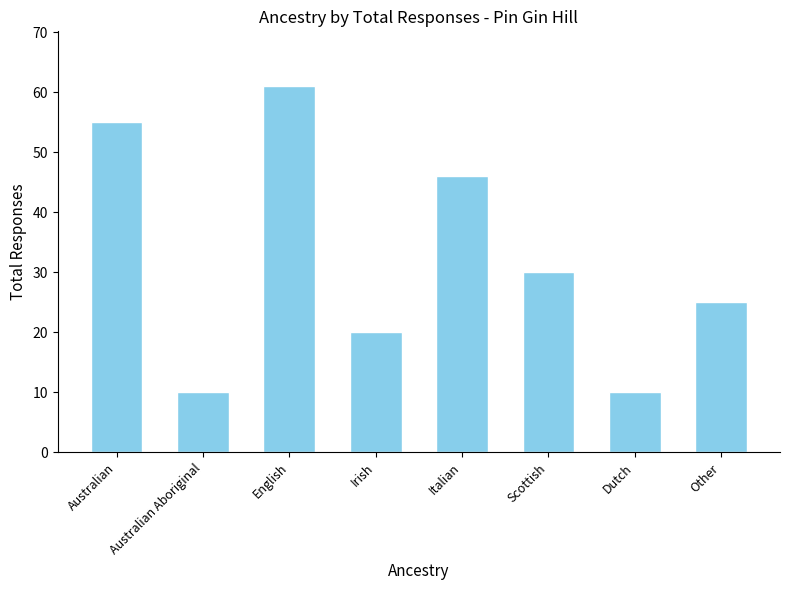

Are the bars grouped side by side (vs. stacked)?

No